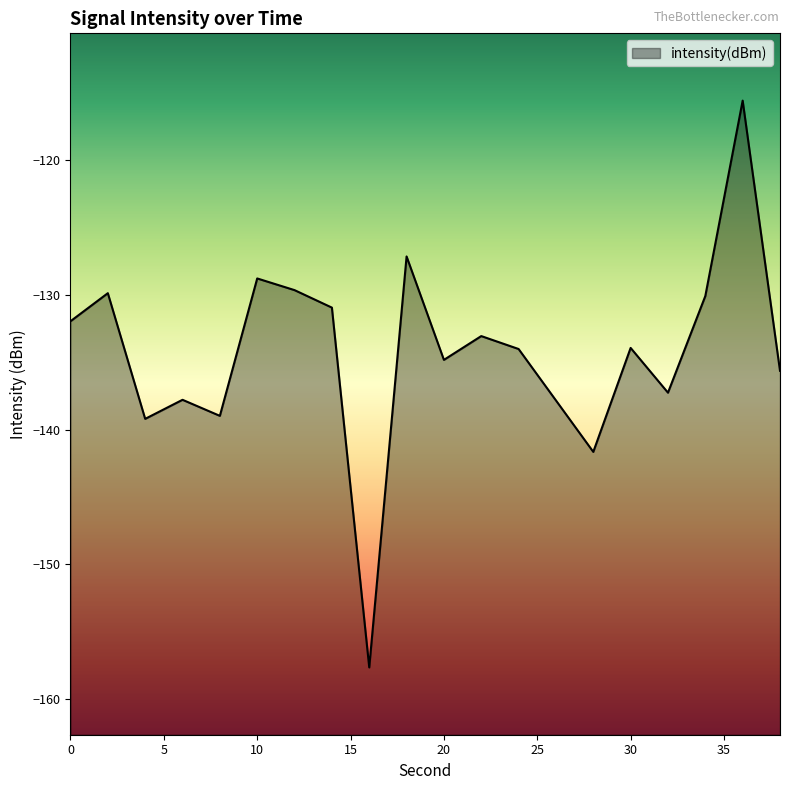

Between 6 and 18, which is larger?

18